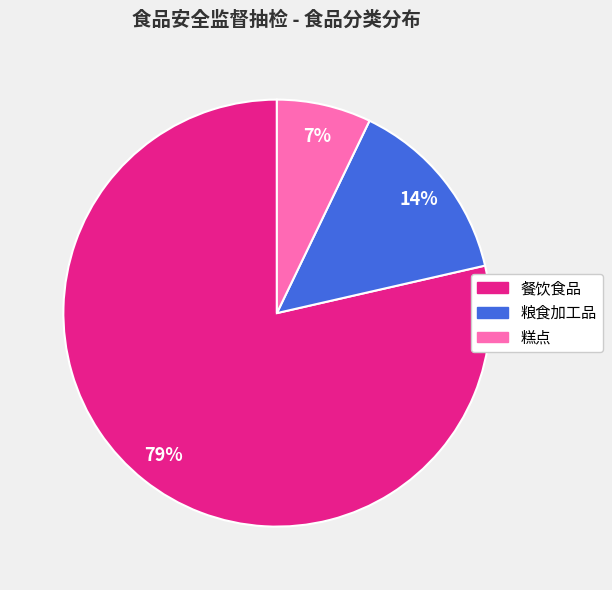

To the nearest percent, what is the average slice percentage?

33%